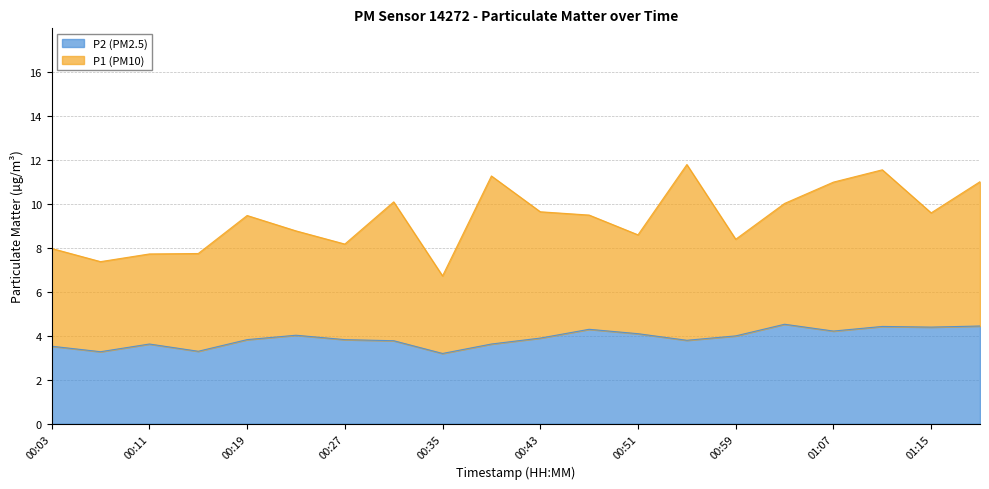

What is the highest value of the P2 (PM2.5) series?

4.5